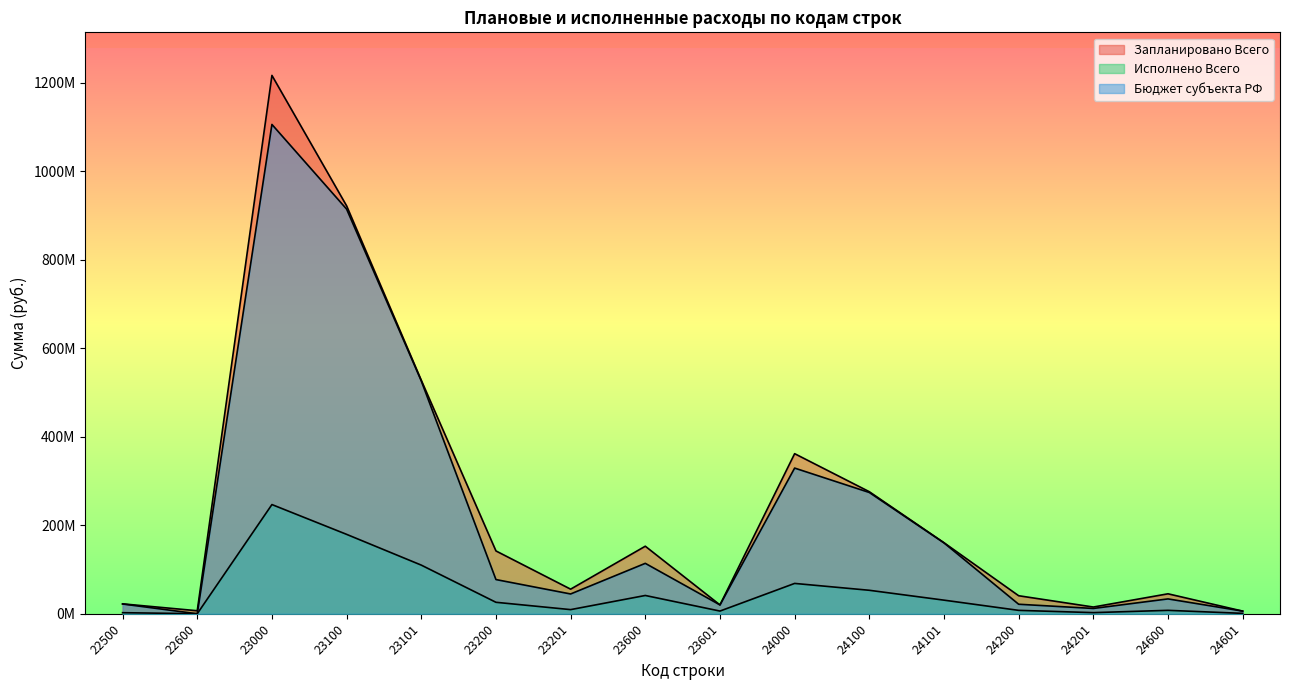

What is the maximum value for Бюджет субъекта РФ?

1105725183.9